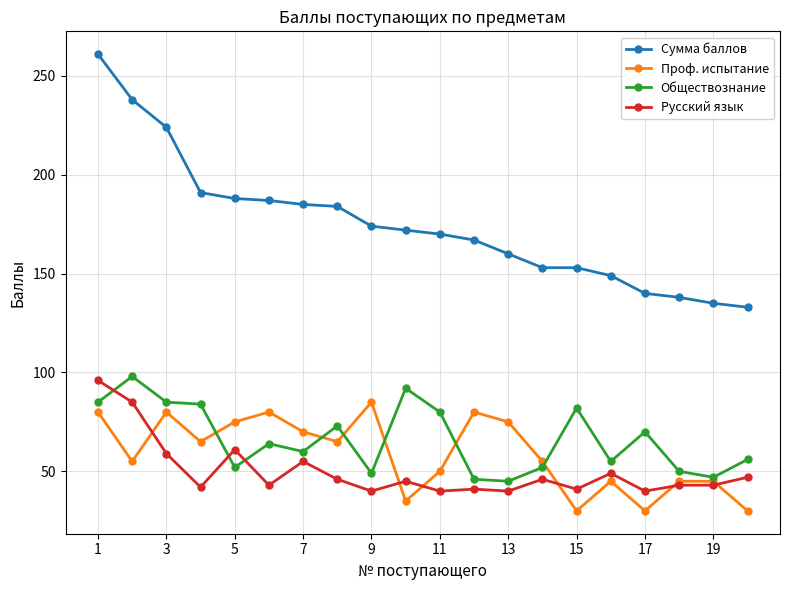

What are all the series names shown in the legend?

Сумма баллов, Проф. испытание, Обществознание, Русский язык